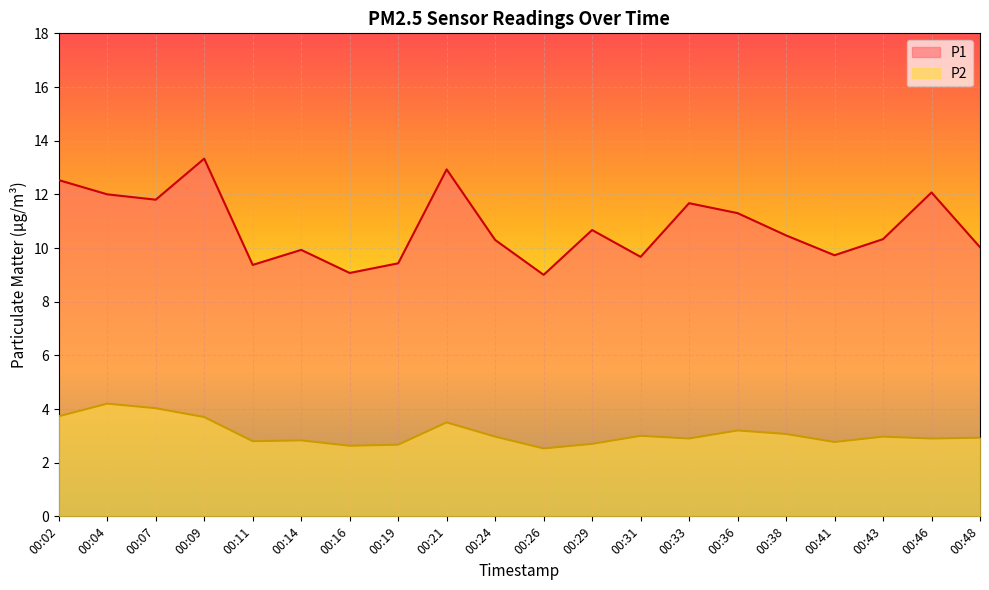

What is the sum of the P1 values at 00:43 and 00:31?

20.0